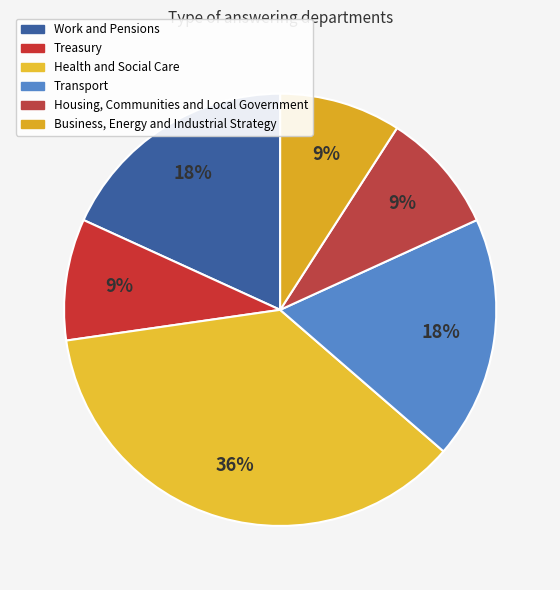

Approximately how many times larger is the value at Treasury compared to Work and Pensions?

0.5